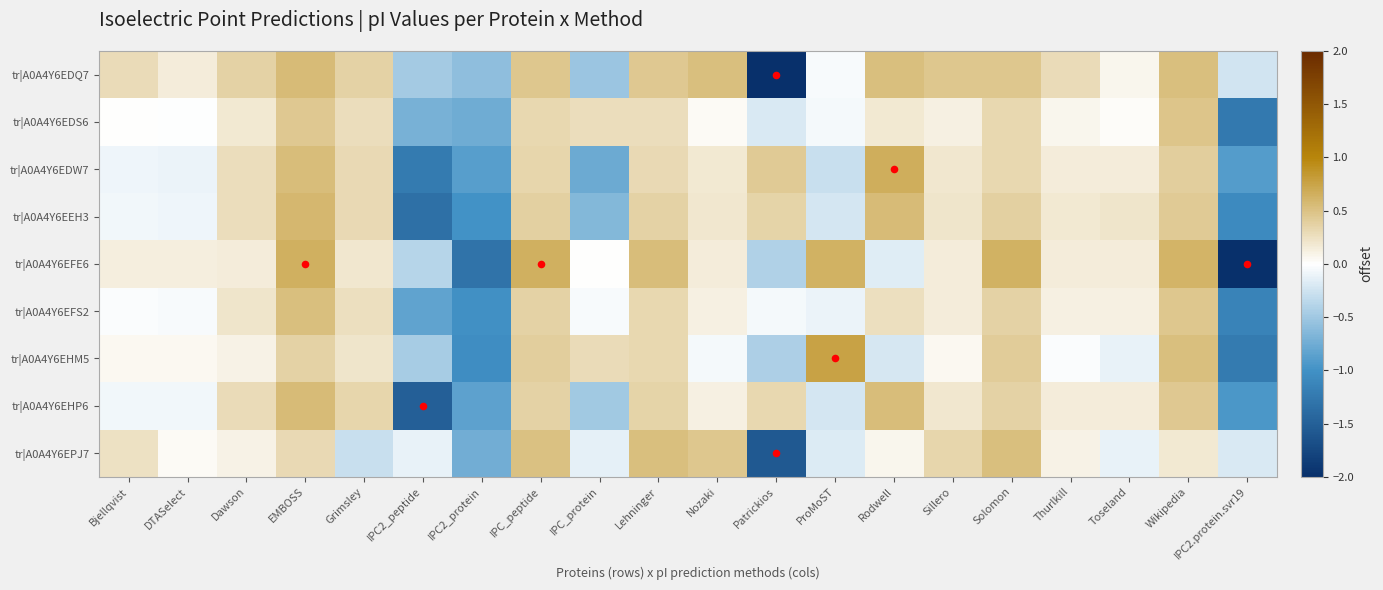

What is the difference between the second highest and second lowest values in the tr|A0A4Y6EPJ7 series?

1.3